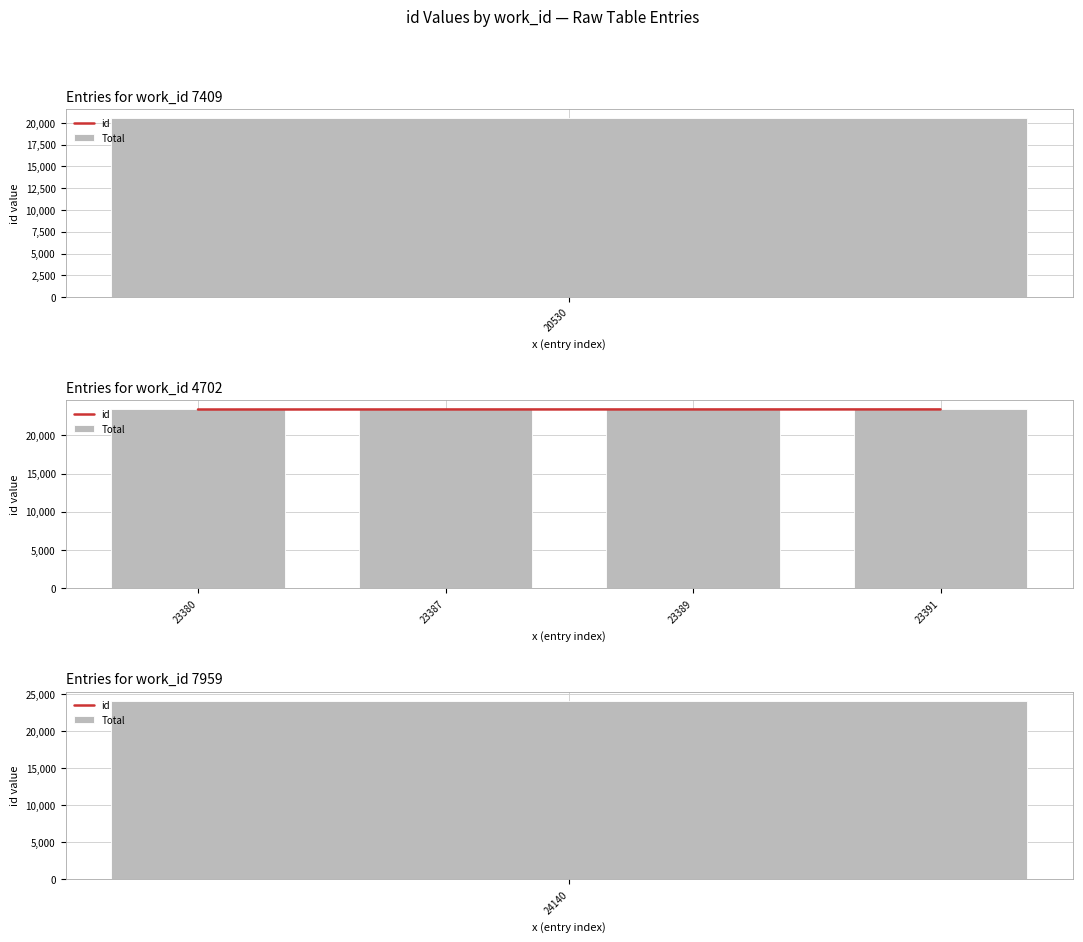

What are all the series names shown in the legend?

id, Total